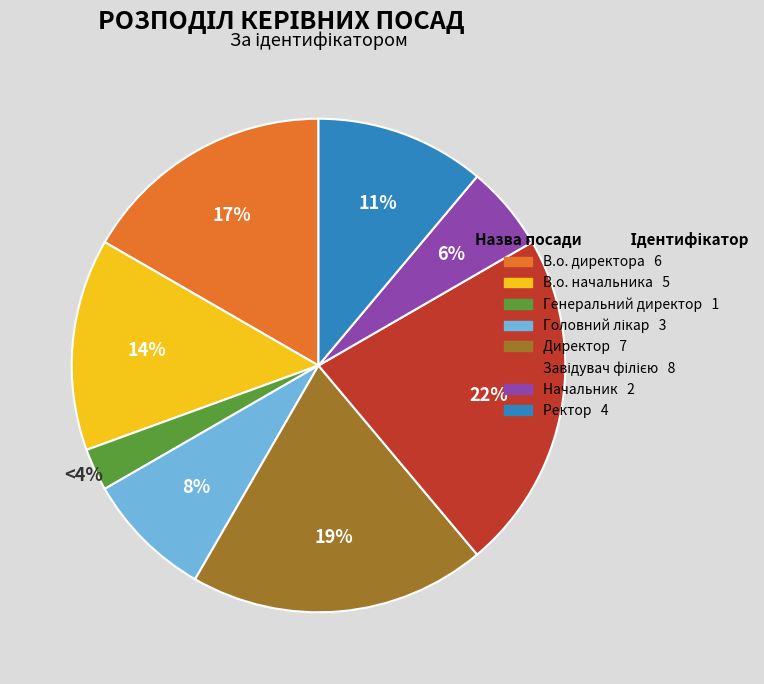

Is there a majority slice in this chart?

No